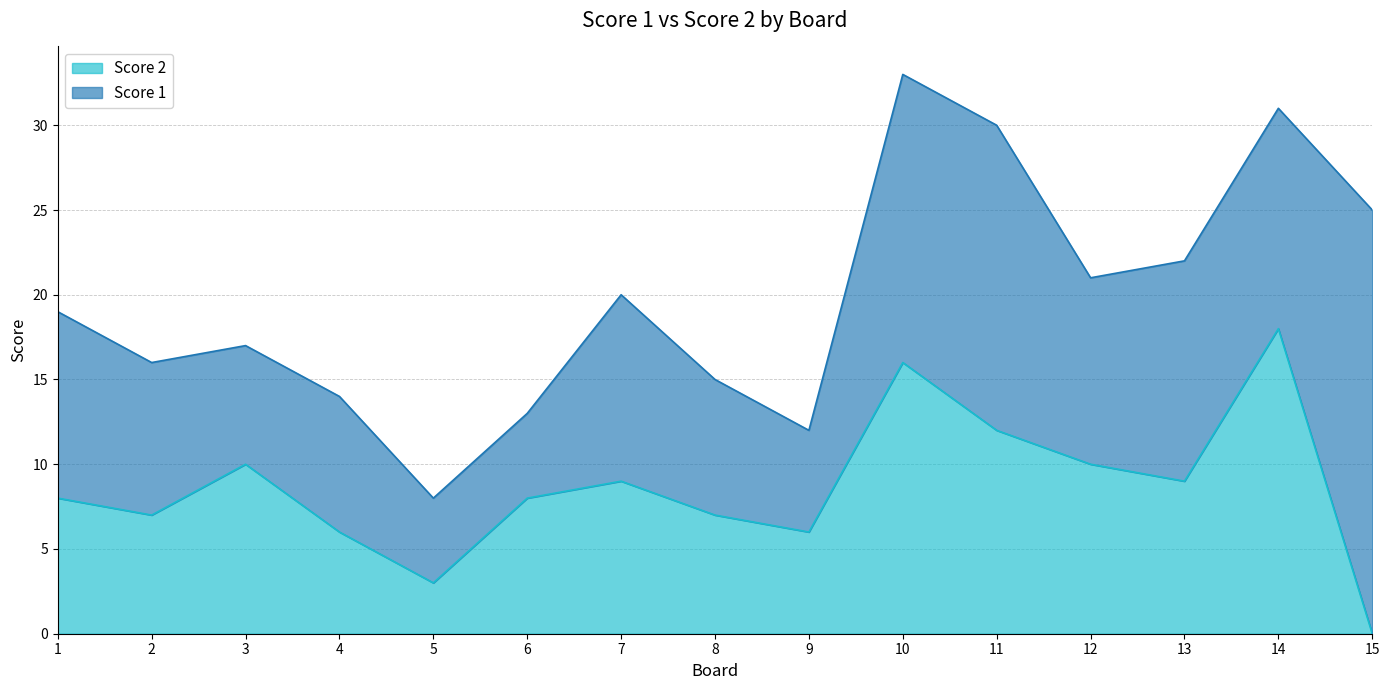

How many lines are shown in the chart?

2